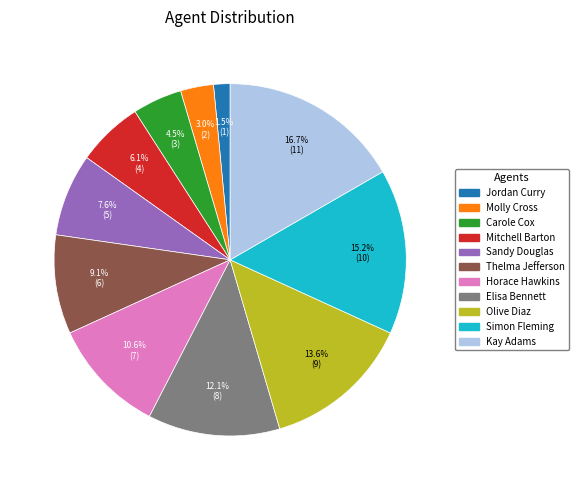

Between Horace Hawkins and Thelma Jefferson, which is larger?

Horace Hawkins